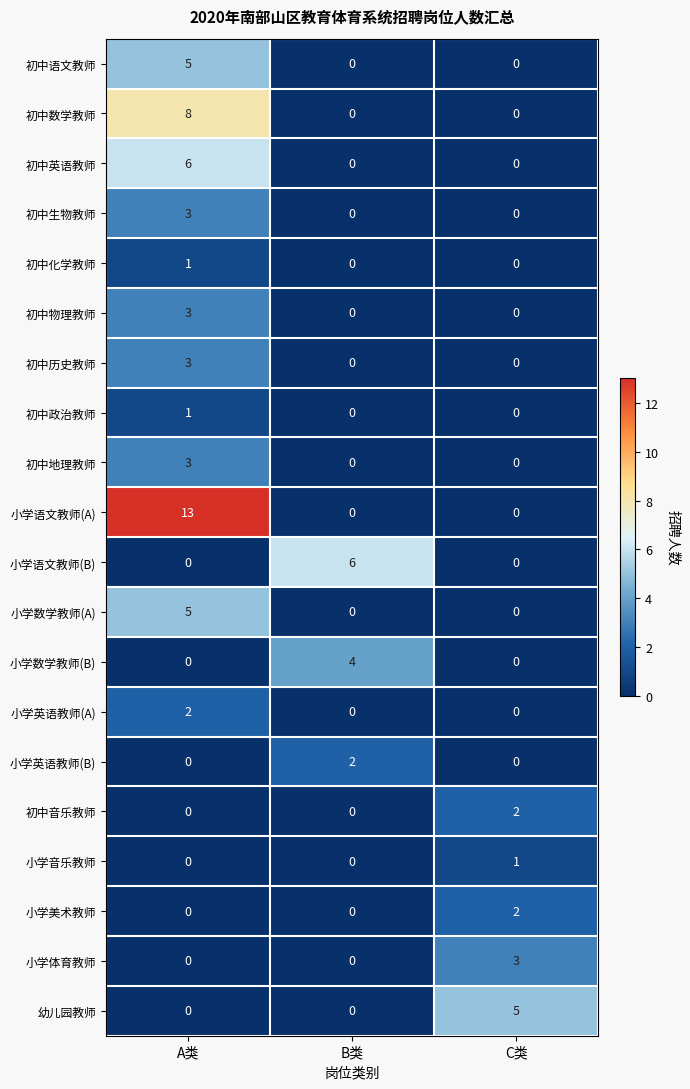

At which category is the sum across all series the highest?

A类